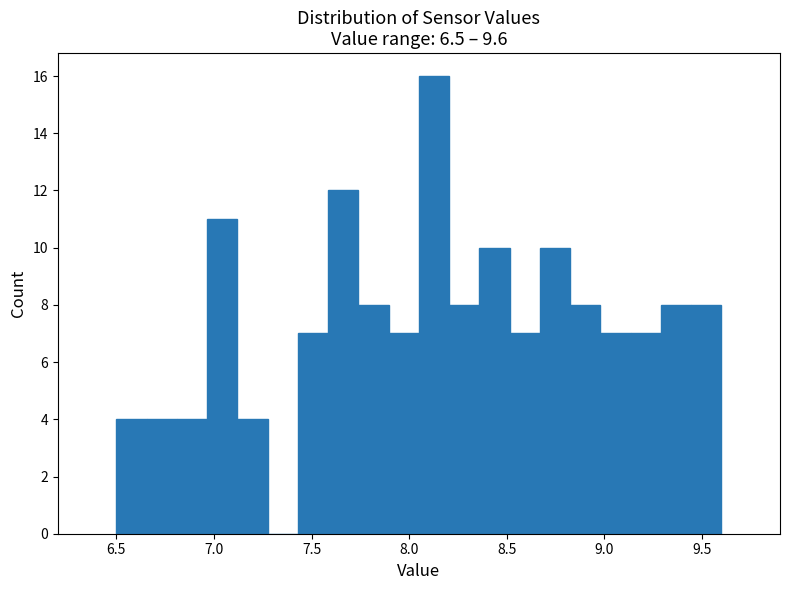

Around what value on the x-axis is the tallest bar? Give the approximate position of its centre, as read against the axis.

8.15